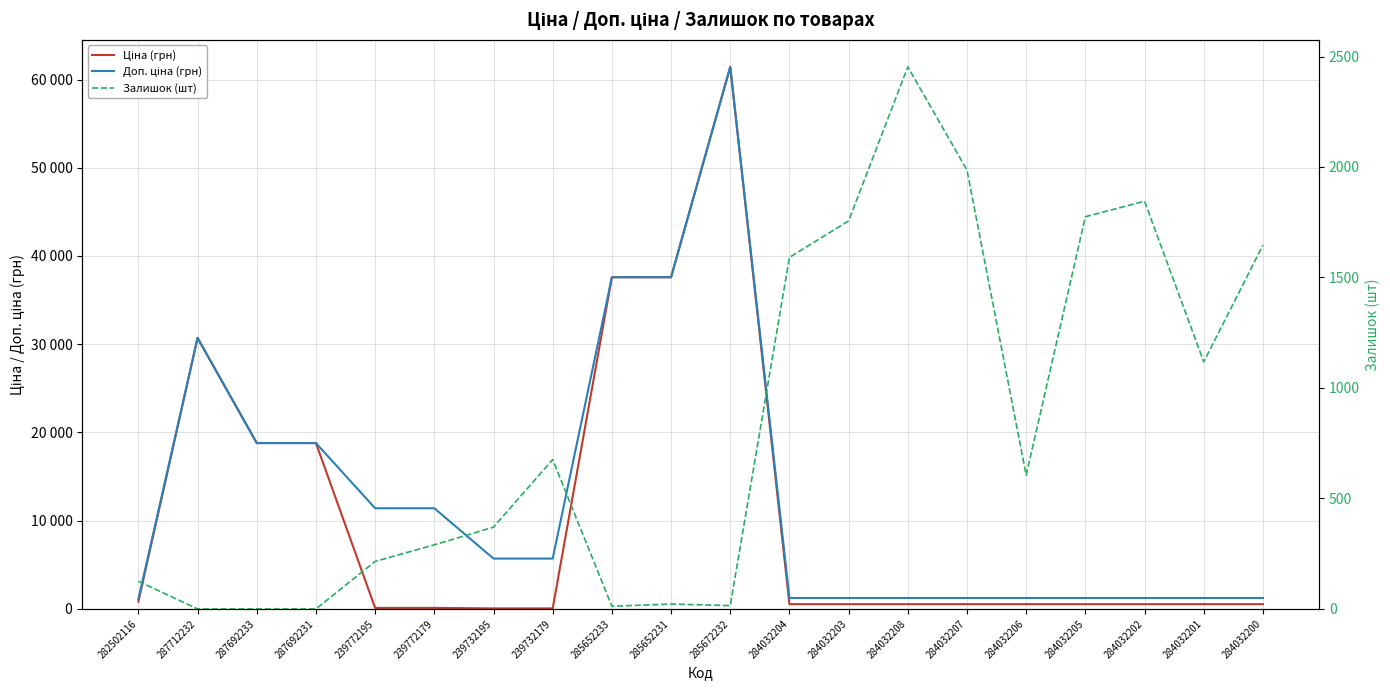

List the series in order of their overall mean, highest first.

Доп. ціна (грн), Ціна (грн), Залишок (шт)